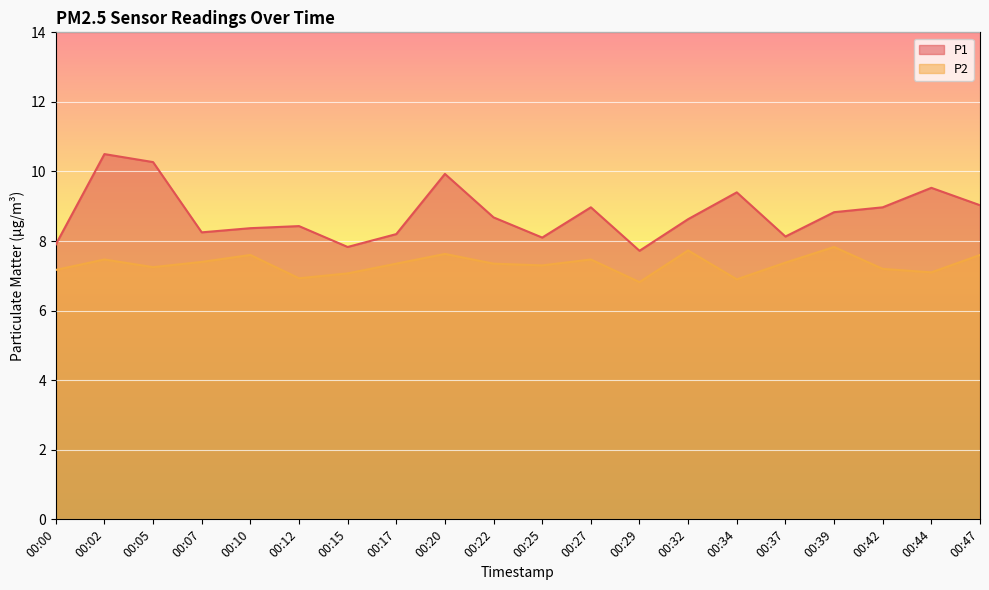

Does the chart display data point markers on the line(s)?

No